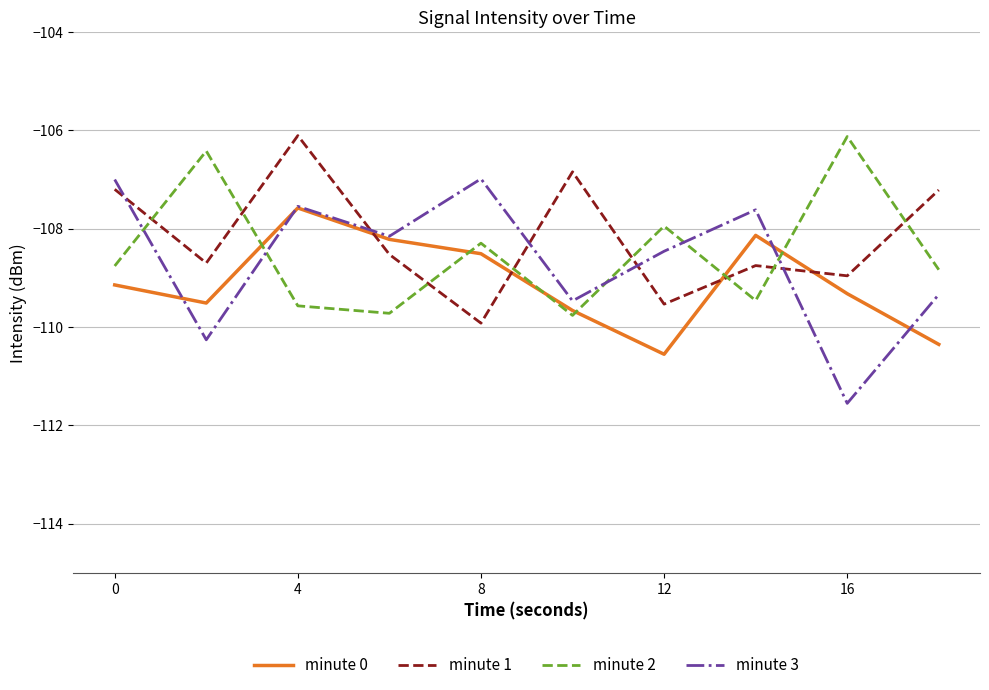

What is the maximum value shown in the chart?

-106.1